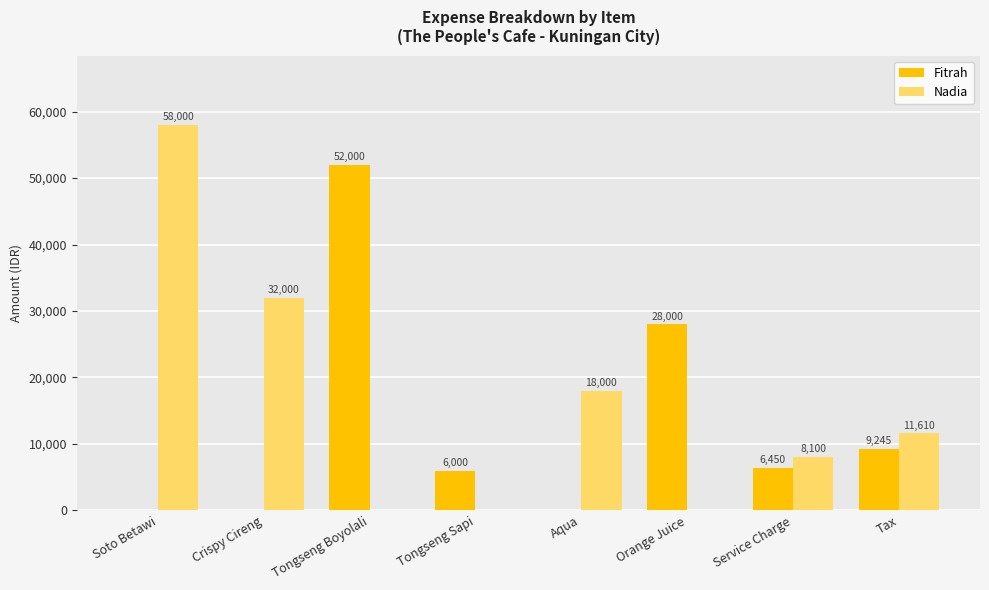

Reading right to left, extract all data points from this chart.

Fitrah: 9245	6450	28000	0	6000	52000	0	0
Nadia: 11610	8100	0	18000	0	0	32000	58000